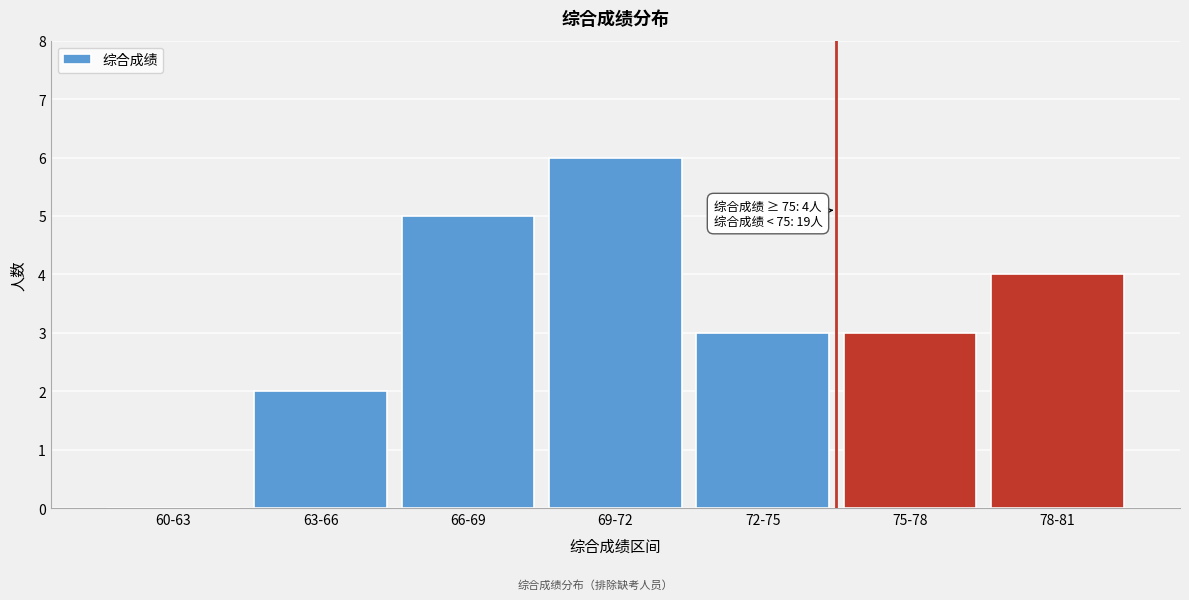

Reading left to right, list all the values displayed in this chart.

60-63=0	63-66=2	66-69=5	69-72=6	72-75=3	75-78=3	78-81=4